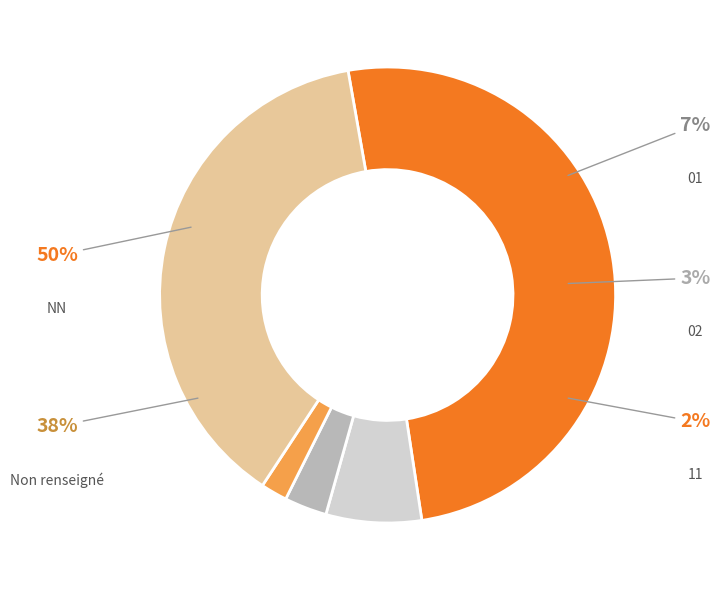

Combined, do 02 and 01 account for over 50%?

No